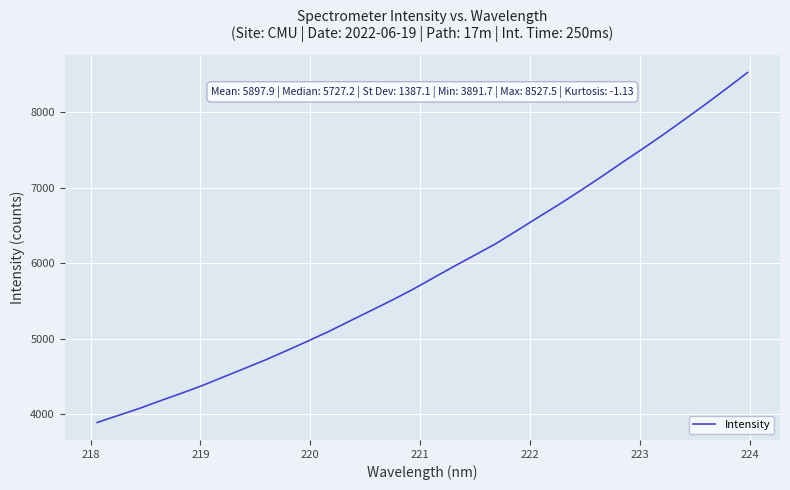

What is the difference between the maximum and minimum values?

4635.8